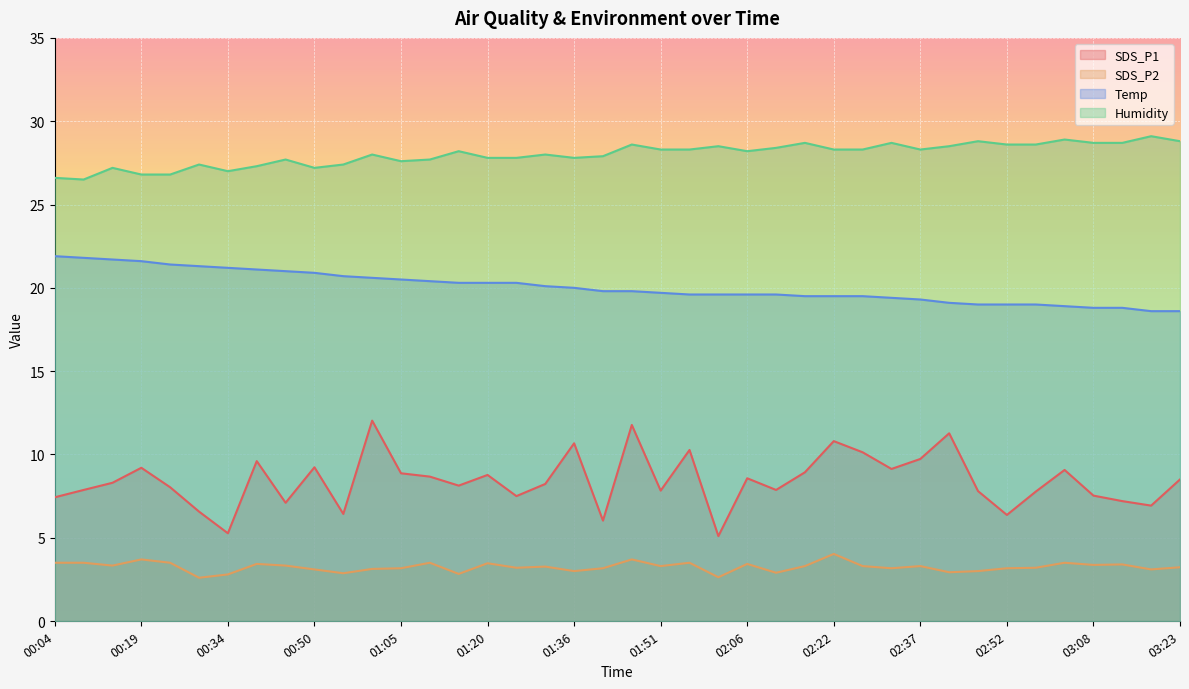

At which label is SDS_P2 closest to 3?

01:36